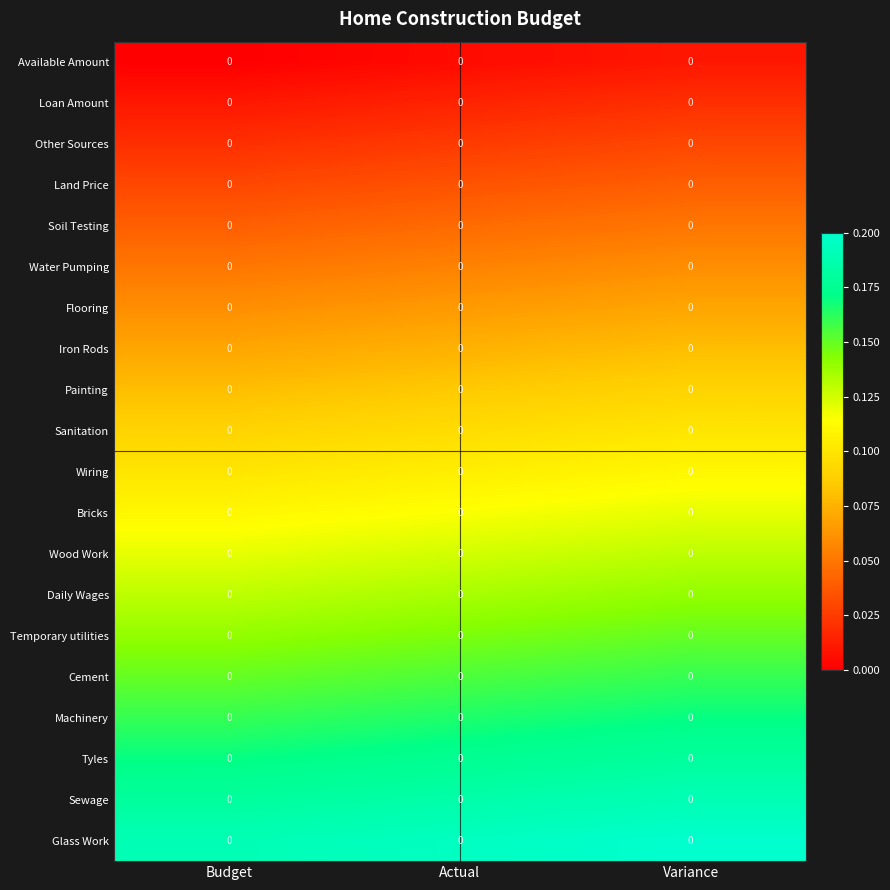

Rank the series by their maximum value, from lowest to highest.

Available Amount, Loan Amount, Other Sources, Land Price, Soil Testing, Water Pumping, Flooring, Iron Rods, Painting, Sanitation, Wiring, Bricks, Wood Work, Daily Wages, Temporary utilities, Cement, Machinery, Tyles, Sewage, Glass Work